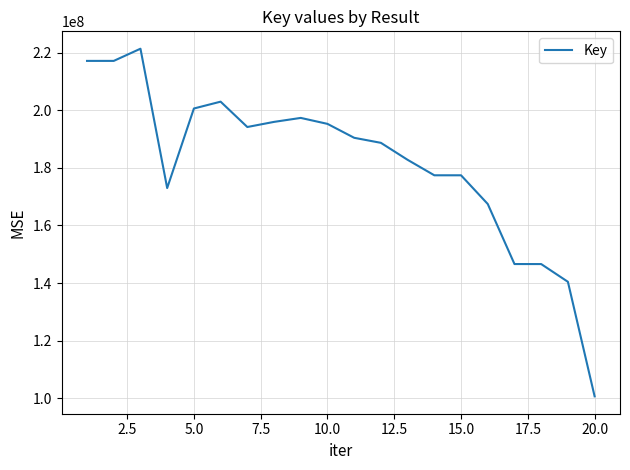

What is the maximum value shown in the chart?

221384770